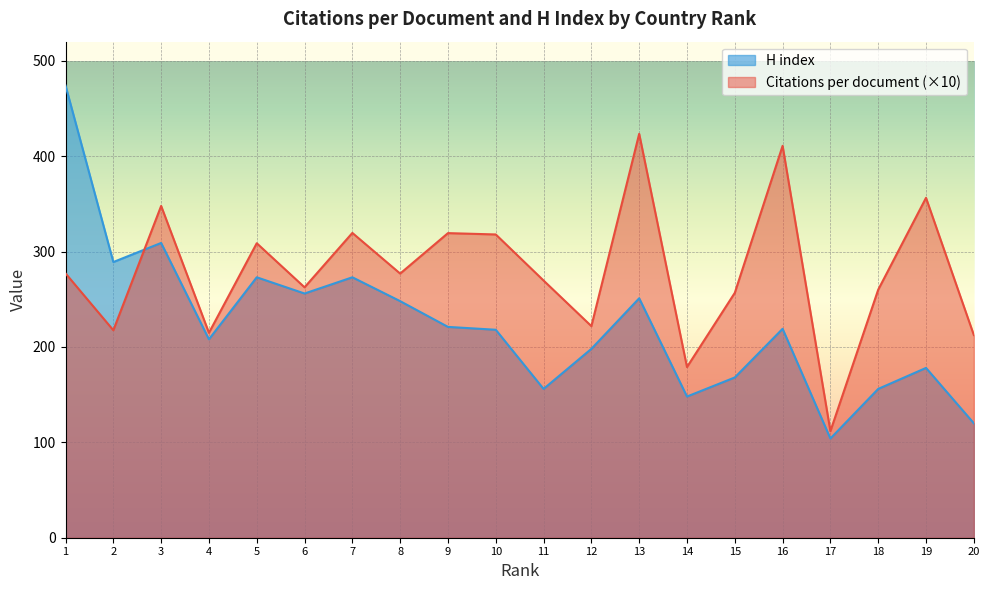

Which series has the largest total across all categories?

Citations per document (×10)